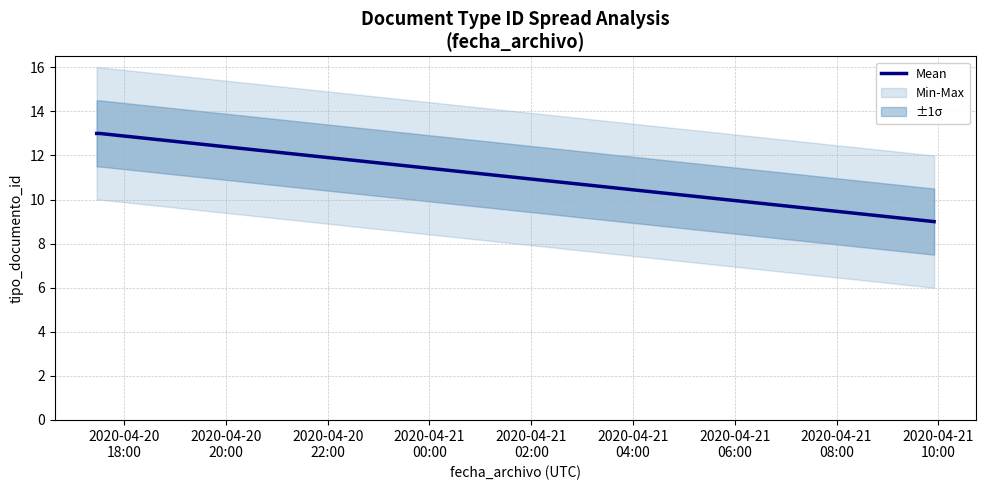

What is the minimum value for Mean?

9